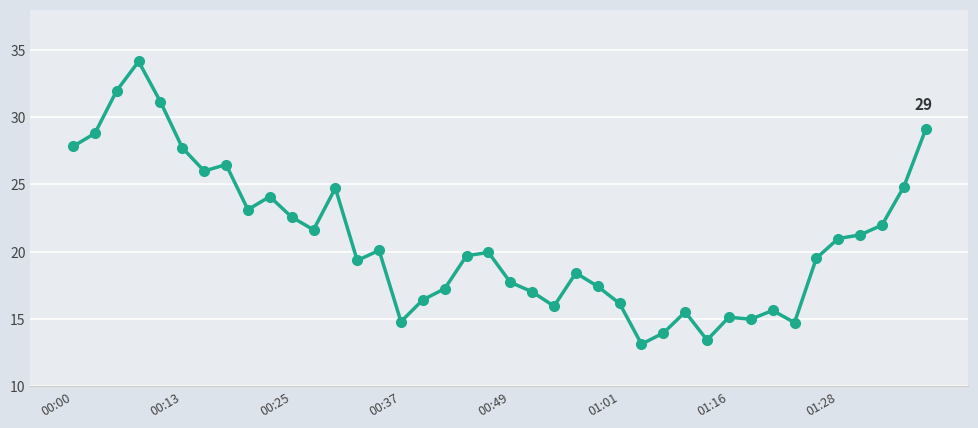

What is the minimum value shown in the chart?

13.1